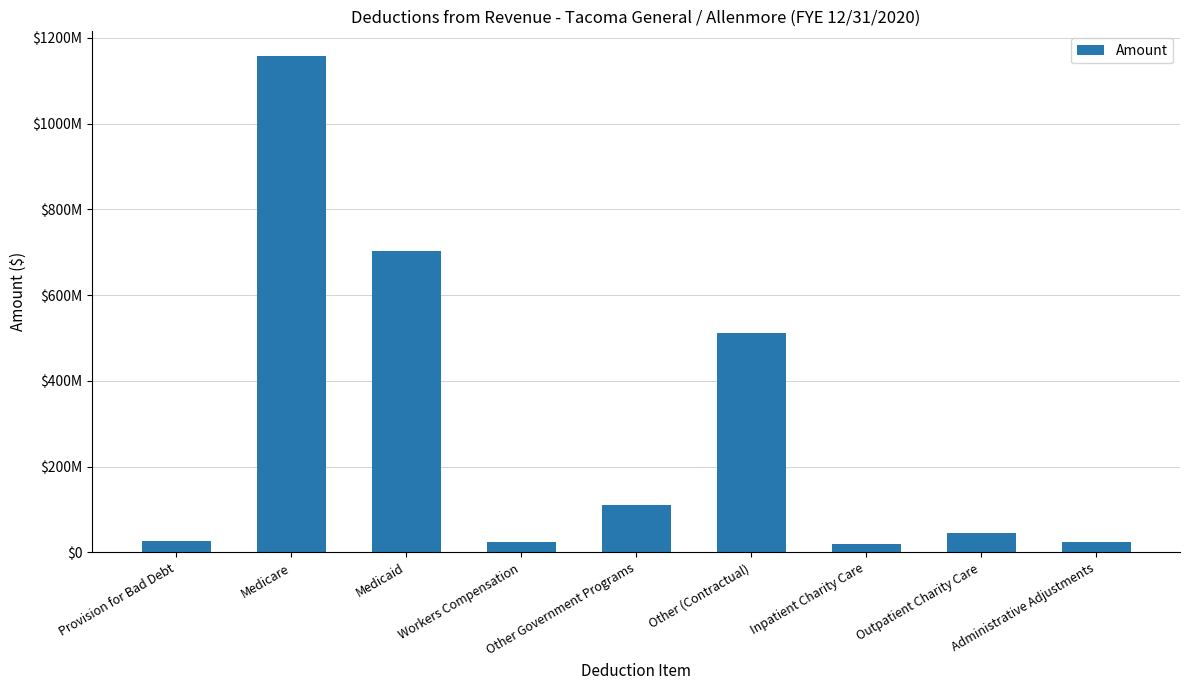

Where does the data first go above 45707212?

Medicare